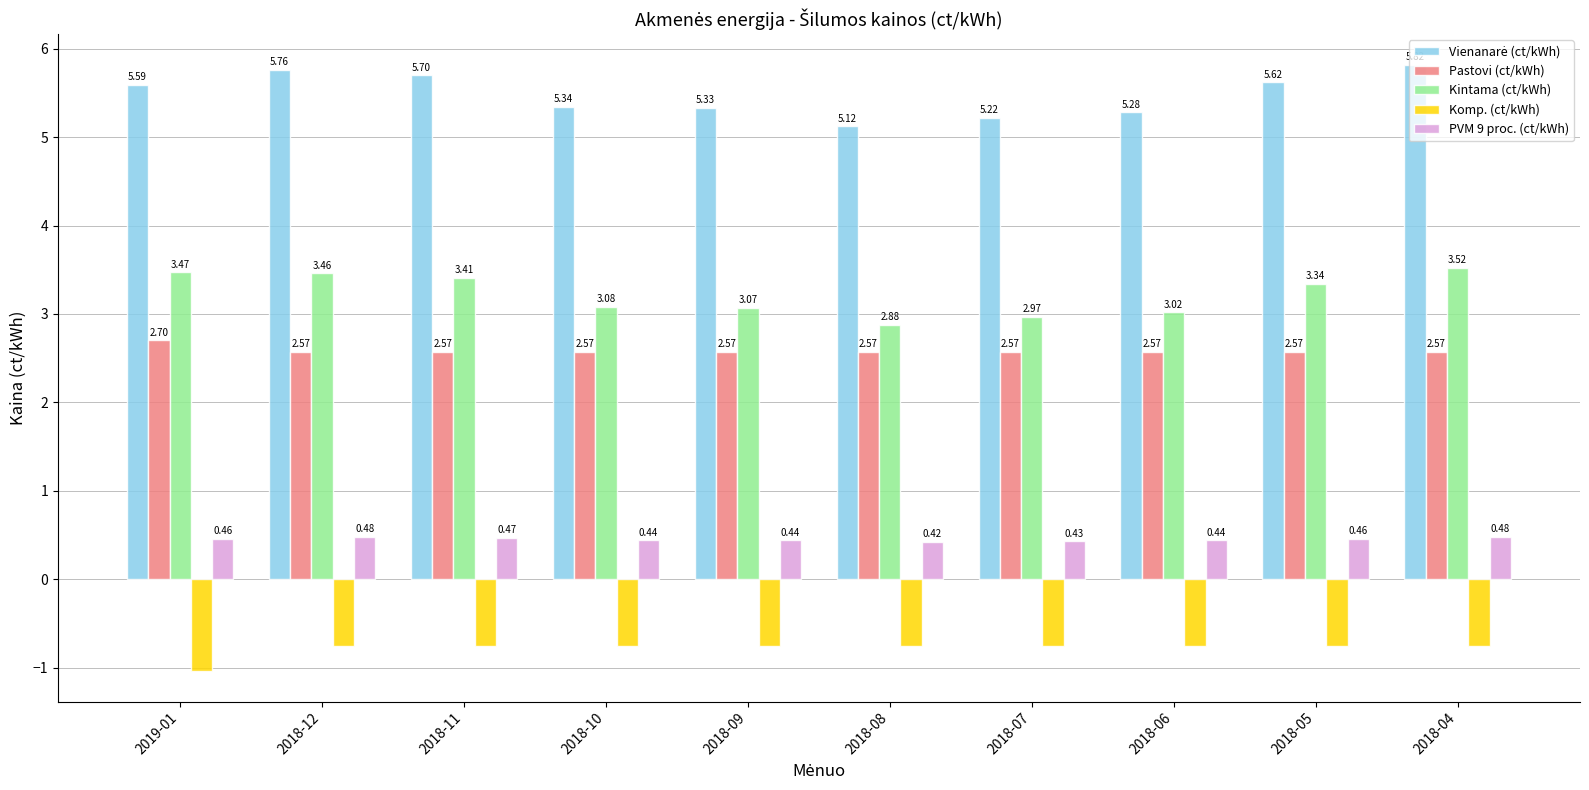

Are the bars grouped side by side (vs. stacked)?

Yes